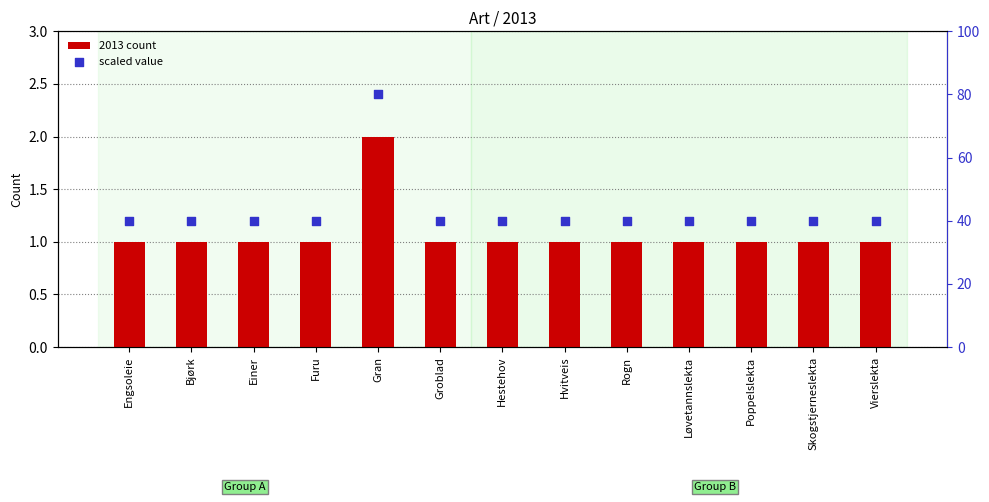

Is the value of 2013 count at Hvitveis greater than the value of scaled value at Rogn?

No